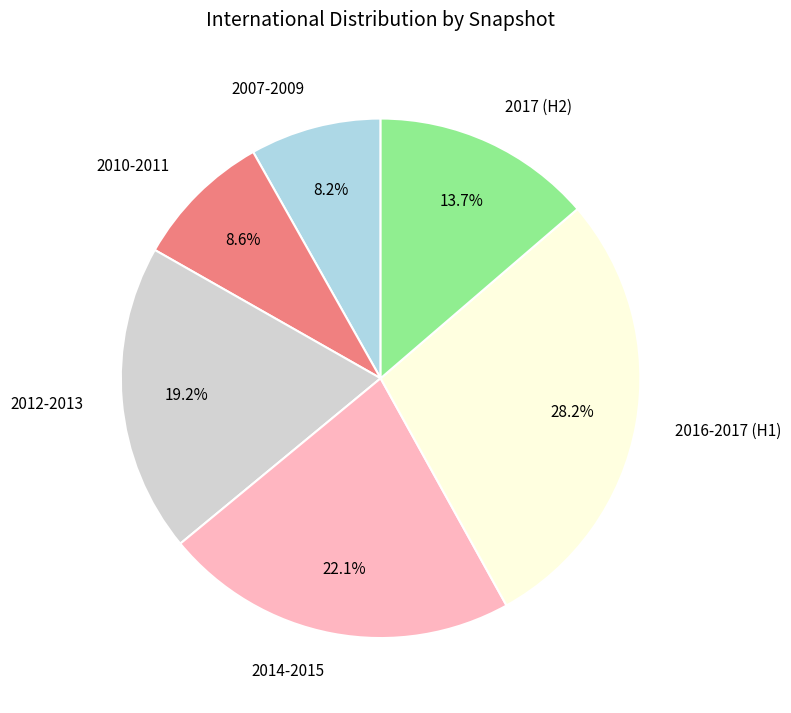

Which category has the biggest portion of the pie?

2016-2017 (H1)